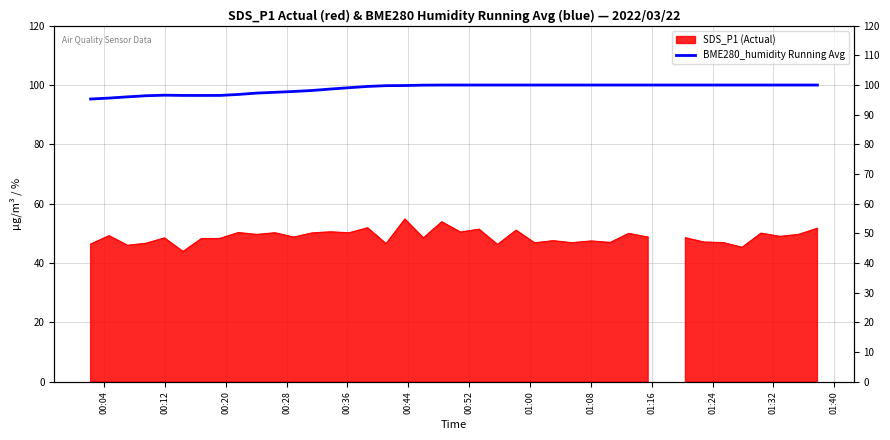

How many lines are shown in the chart?

1